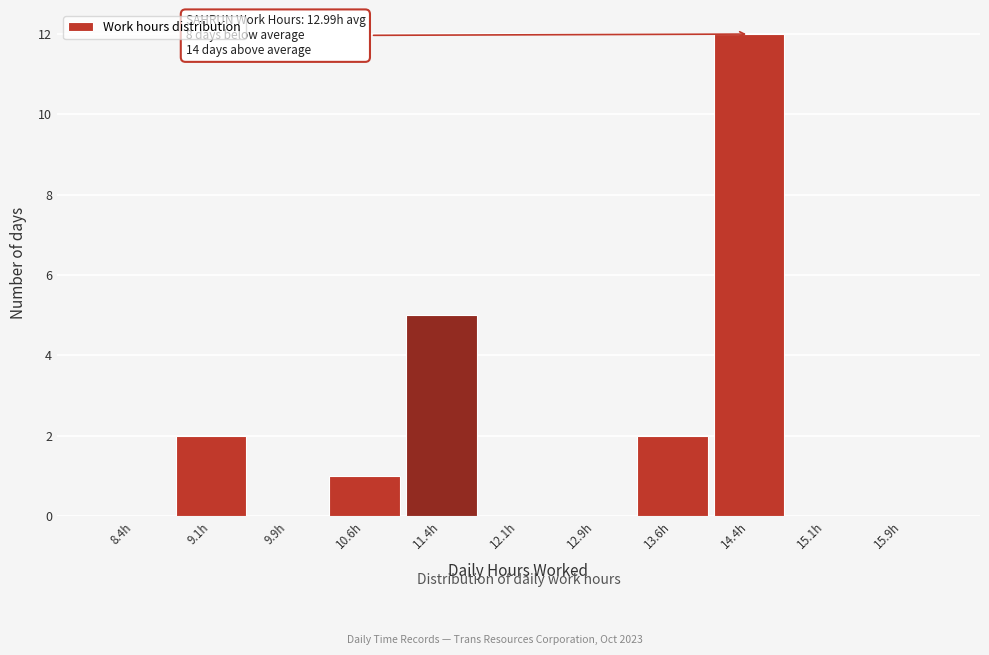

Which range on the x-axis has the tallest bar?

14.00 to 14.75